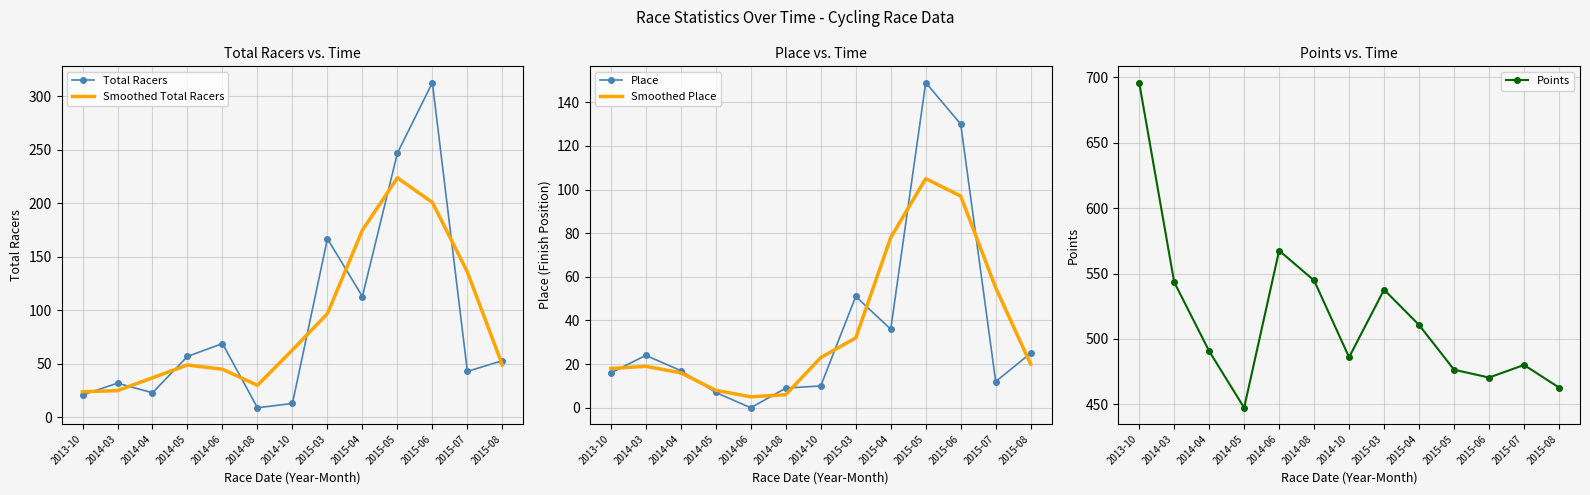

At which label does Smoothed Total Racers first exceed 49?

2014-10